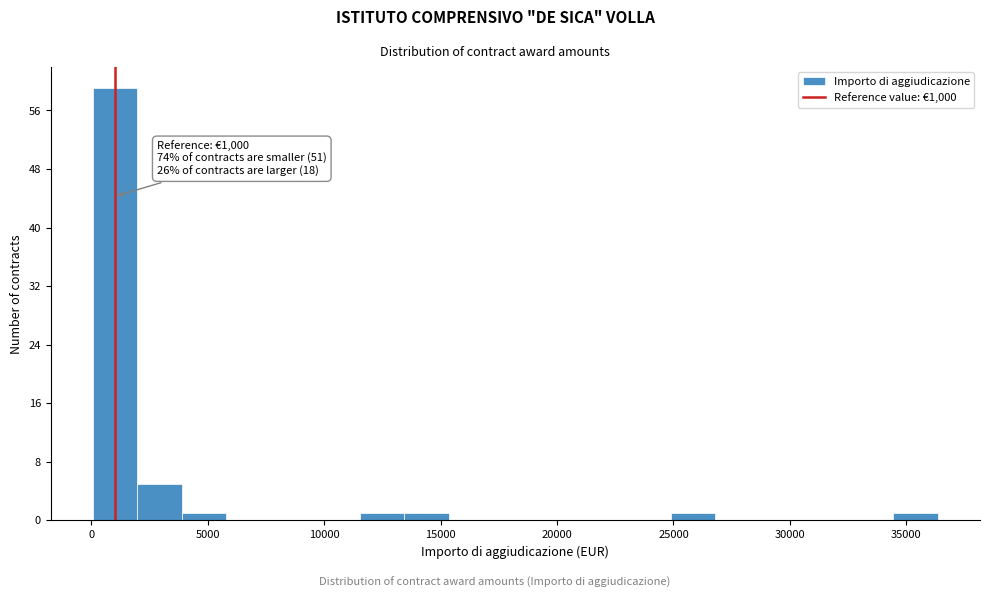

Read against the x-axis, roughly where is the centre of the tallest bar?

1000